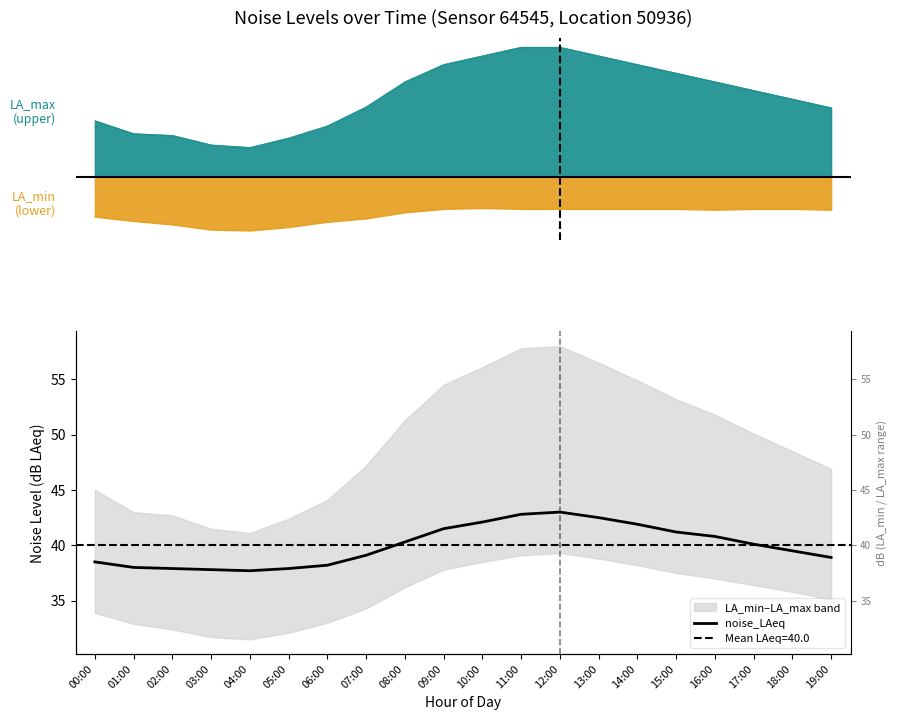

What is the value of the 9th point from the left?

40.3